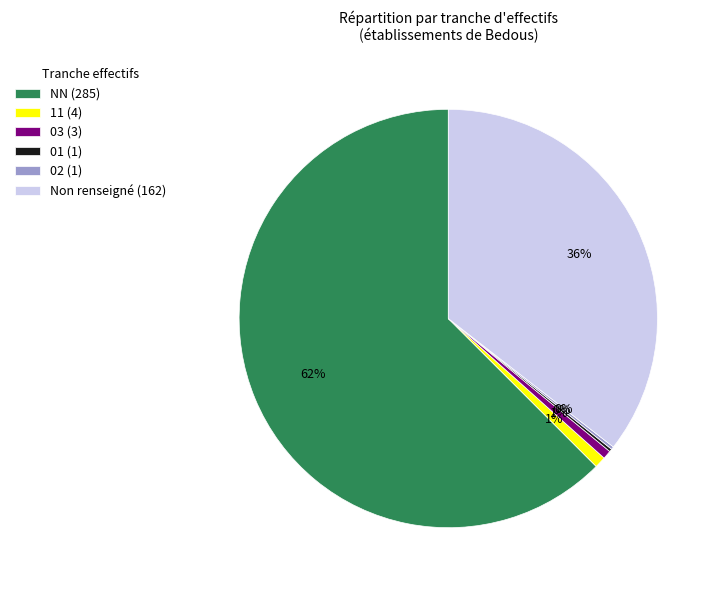

Do 11 (4) and Non renseigné (162) together represent more than half of the pie?

No